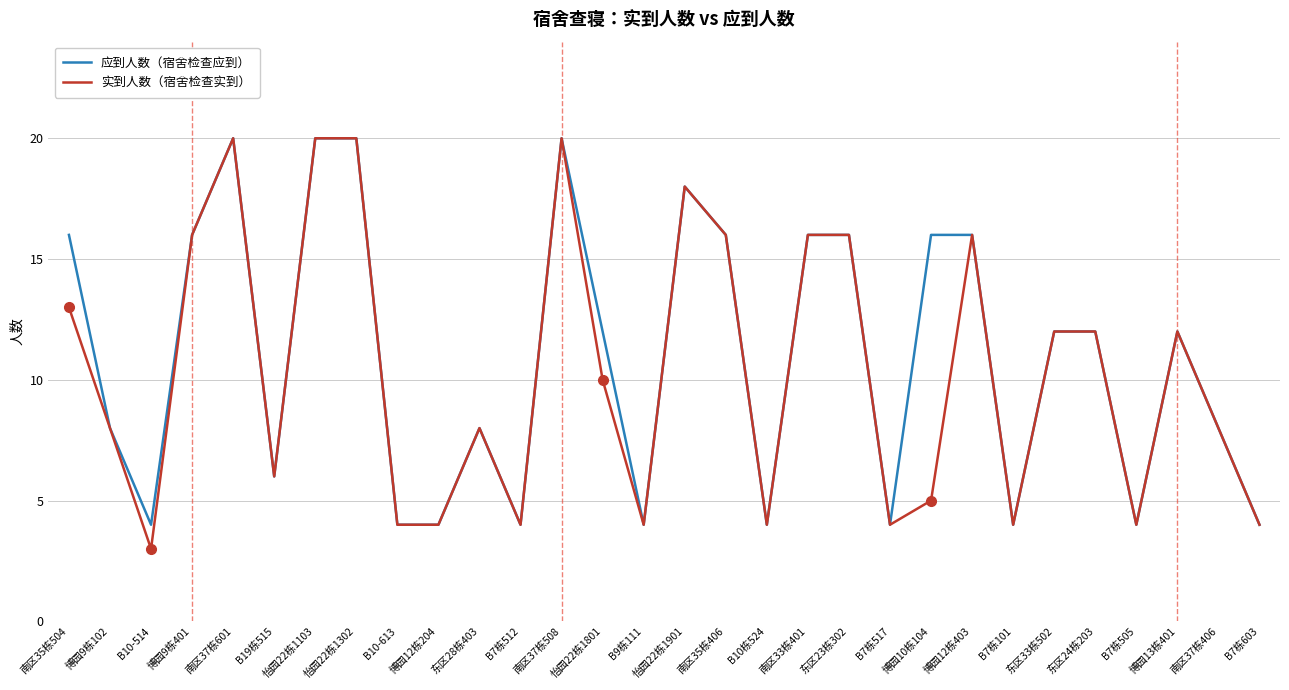

Which category has the lowest value across all series?

B10-514